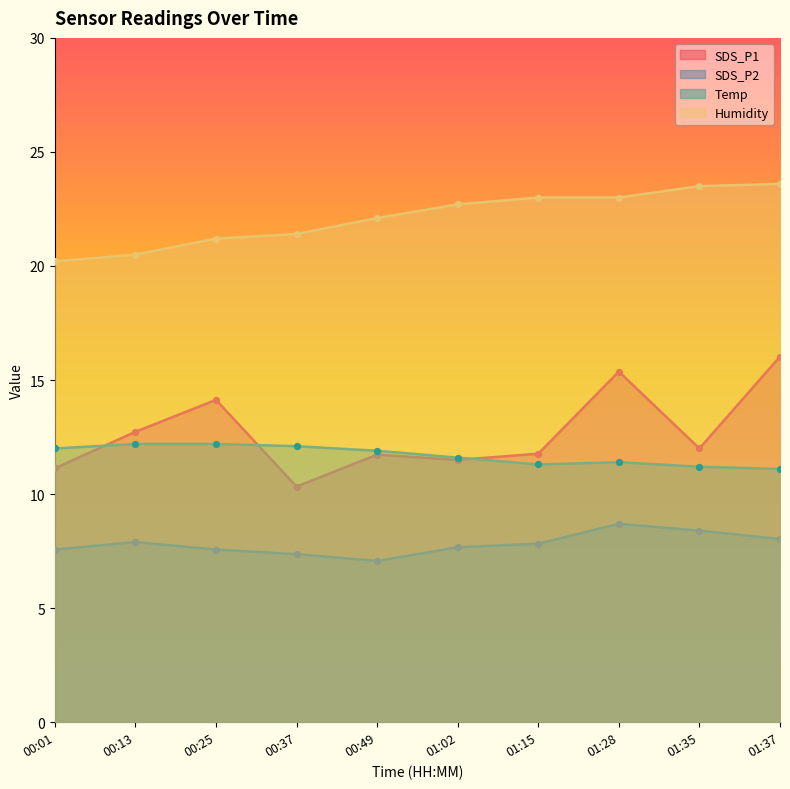

Which series has the largest total across all categories?

Humidity